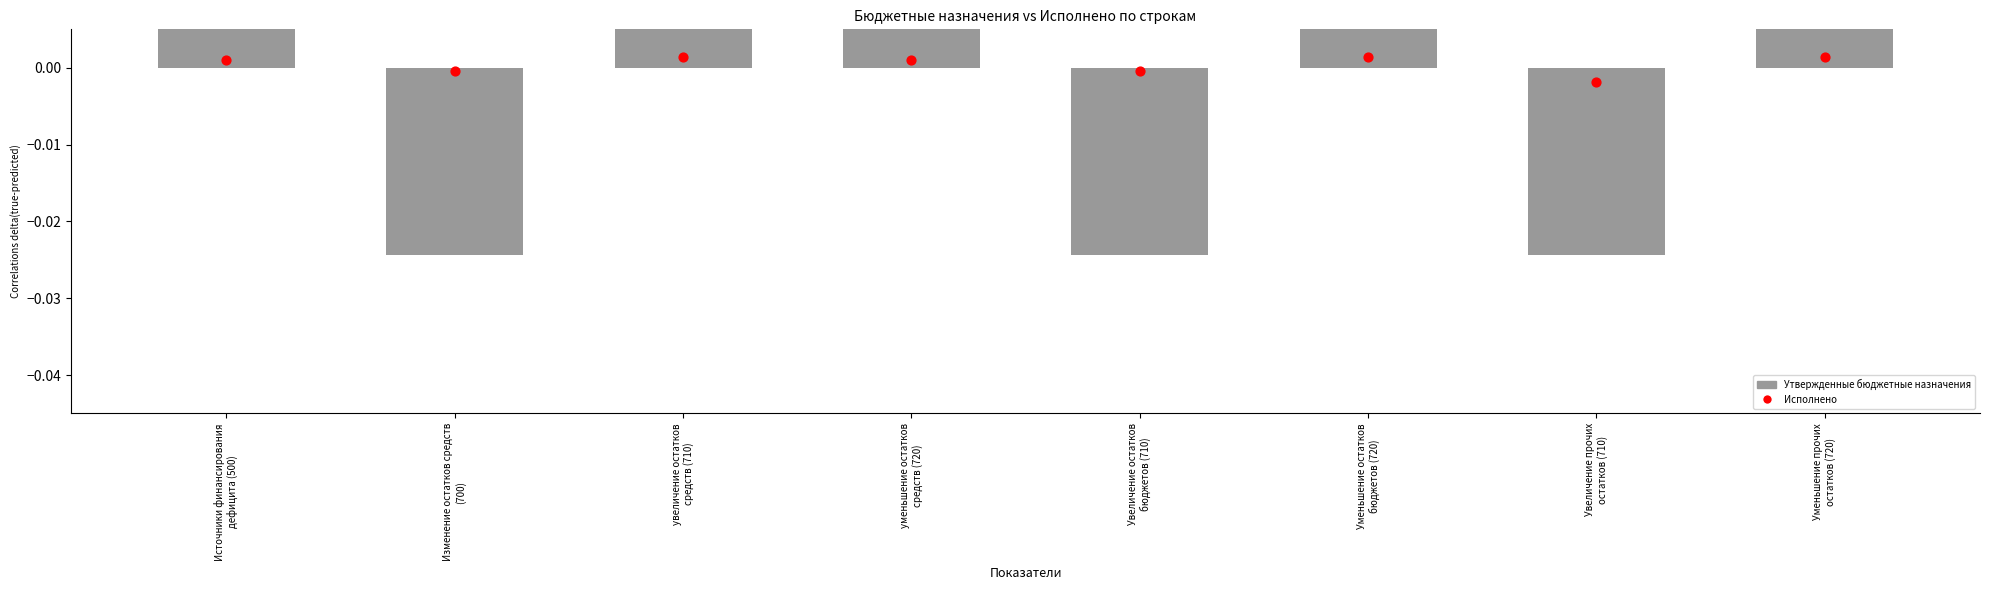

What are all the series names shown in the legend?

Утвержденные бюджетные назначения, Исполнено